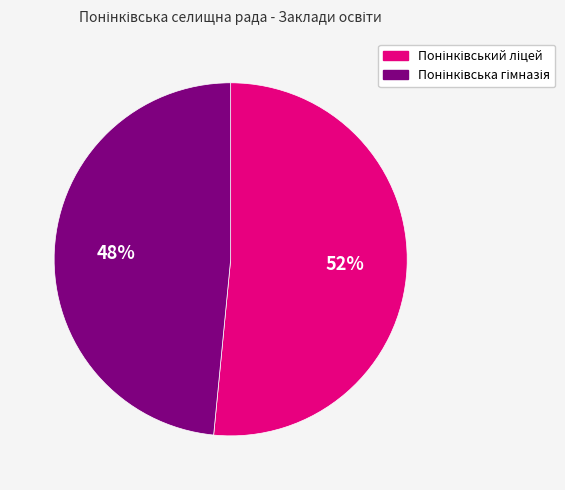

Does any single category account for the majority?

Yes